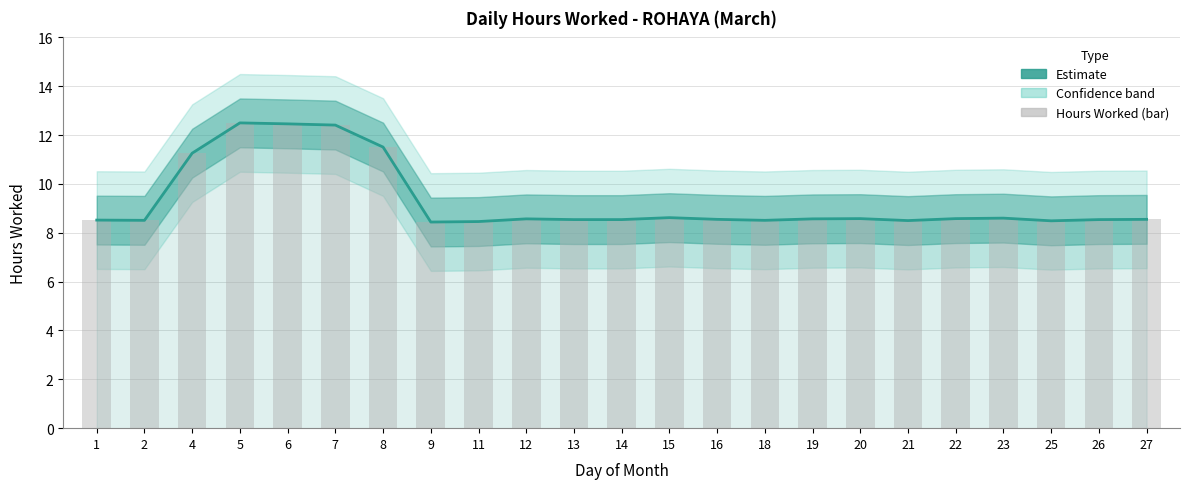

List the labels in order of value, largest first.

5, 6, 7, 8, 4, 15, 23, 20, 22, 12, 19, 16, 27, 13, 14, 26, 1, 2, 18, 21, 25, 11, 9